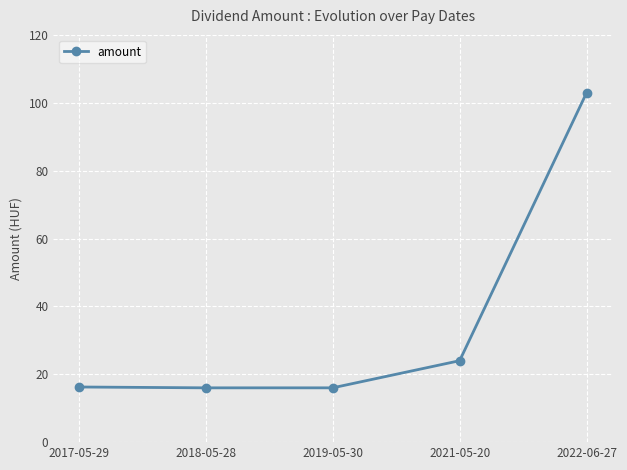

What is the difference between the maximum and minimum values?

87.0